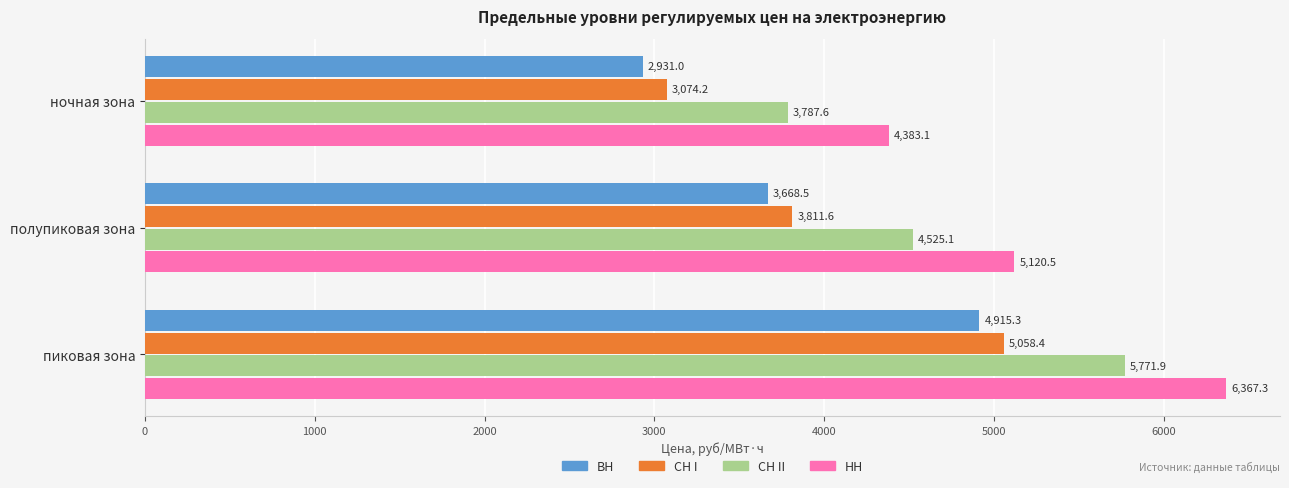

At which category is the sum across all series the highest?

пиковая зона